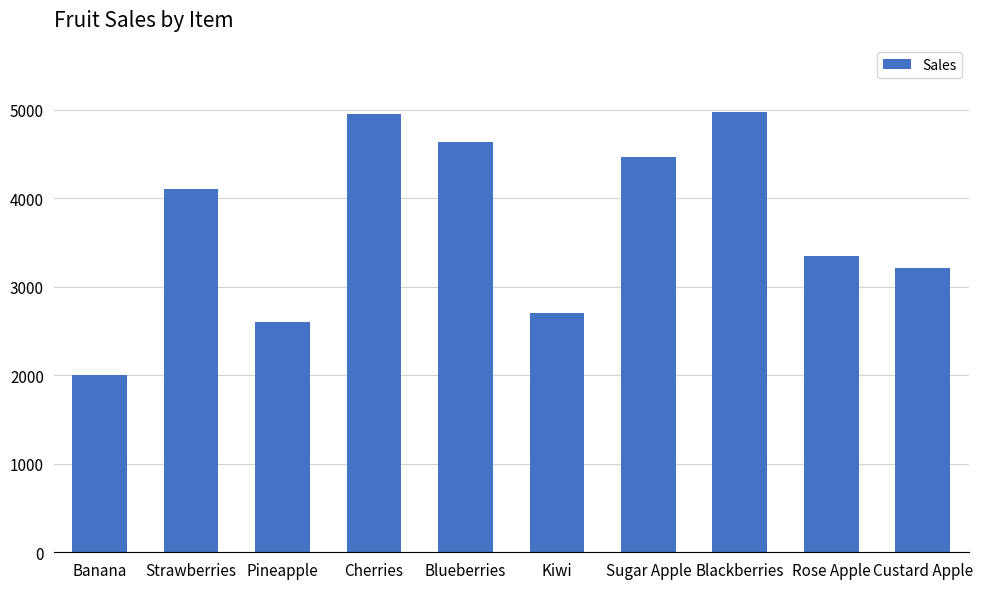

Reading right to left, list all the values displayed in this chart.

3208	3342	4978	4467	2700	4630	4954	2602	4106	2003